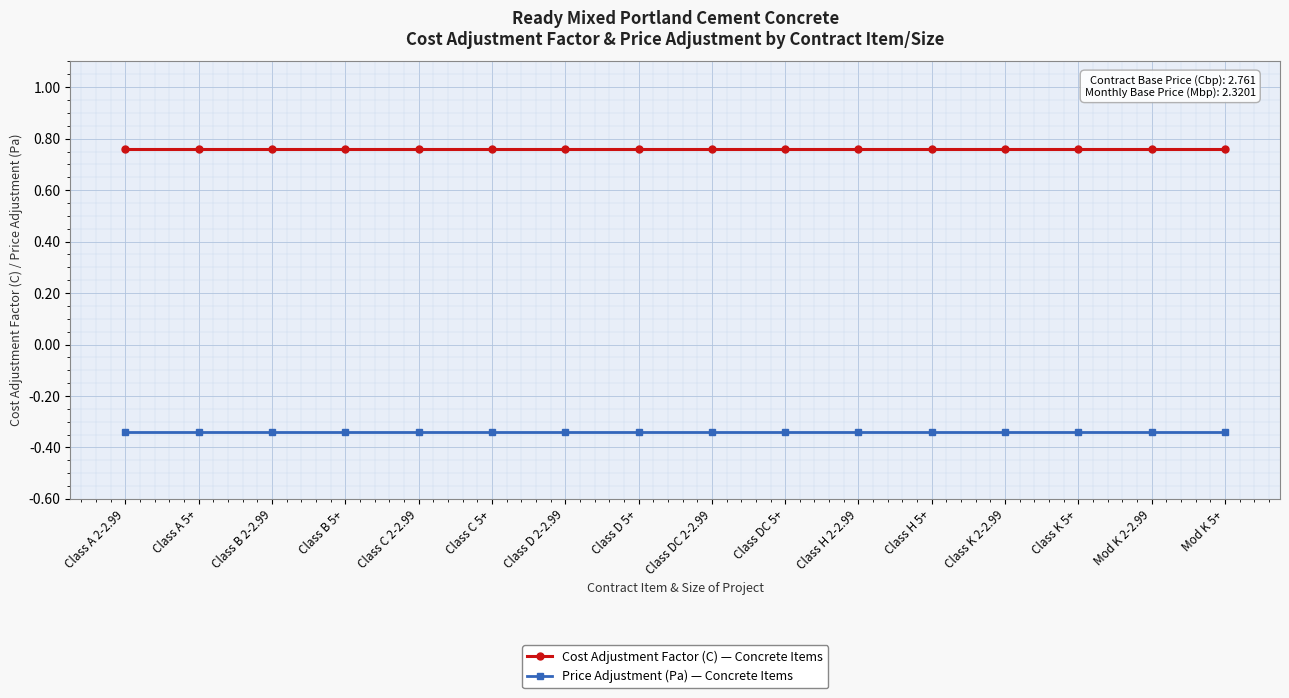

At Class H 5+, list the series in order from largest to smallest.

Cost Adjustment Factor (C) — Concrete Items, Price Adjustment (Pa) — Concrete Items